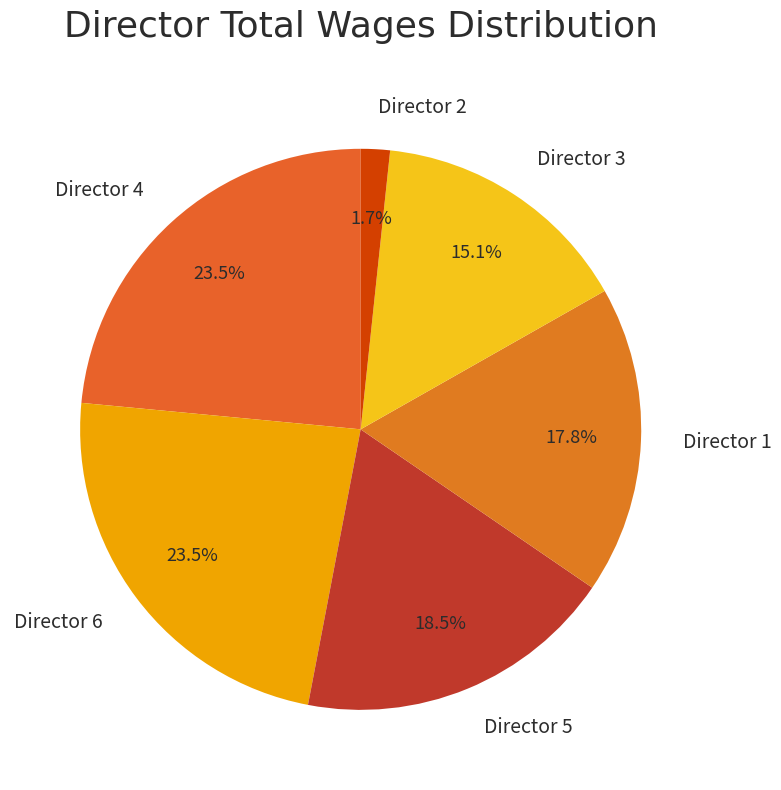

Does any single category account for the majority?

No